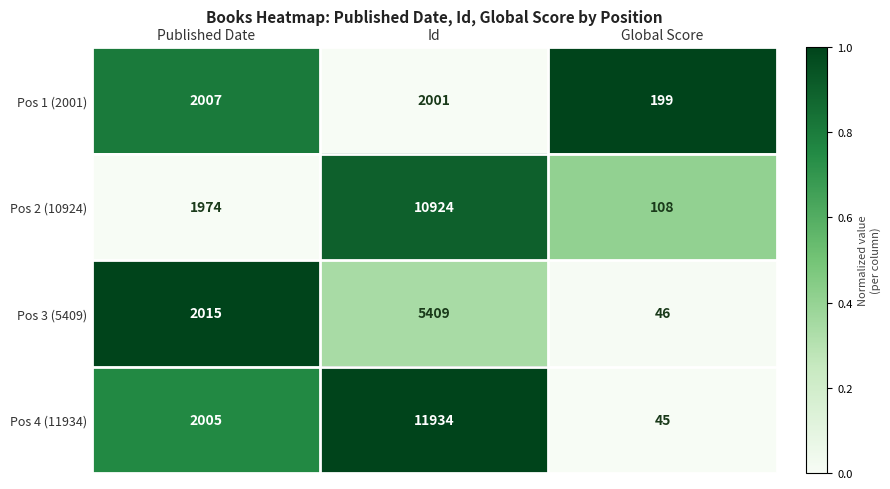

Is the value of Pos 1 (2001) at Global Score greater than the value of Pos 4 (11934) at Global Score?

Yes